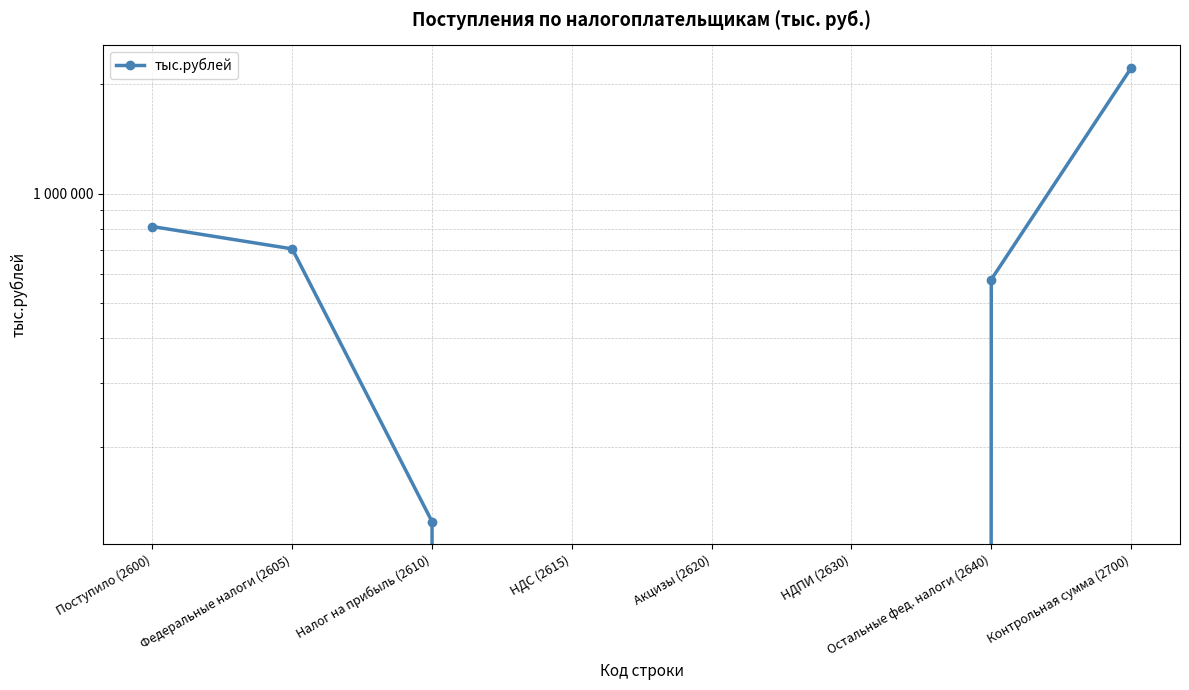

Rank the categories by value from highest to lowest.

Контрольная сумма (2700), Поступило (2600), Федеральные налоги (2605), Остальные фед. налоги (2640), Налог на прибыль (2610), НДС (2615), Акцизы (2620), НДПИ (2630)